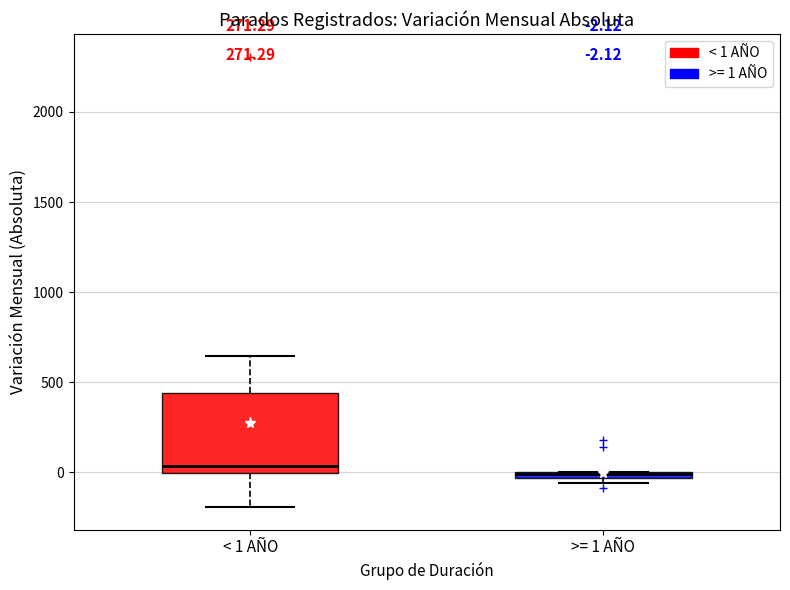

Which box is the tallest, from its lower edge to its upper edge?

< 1 AÑO